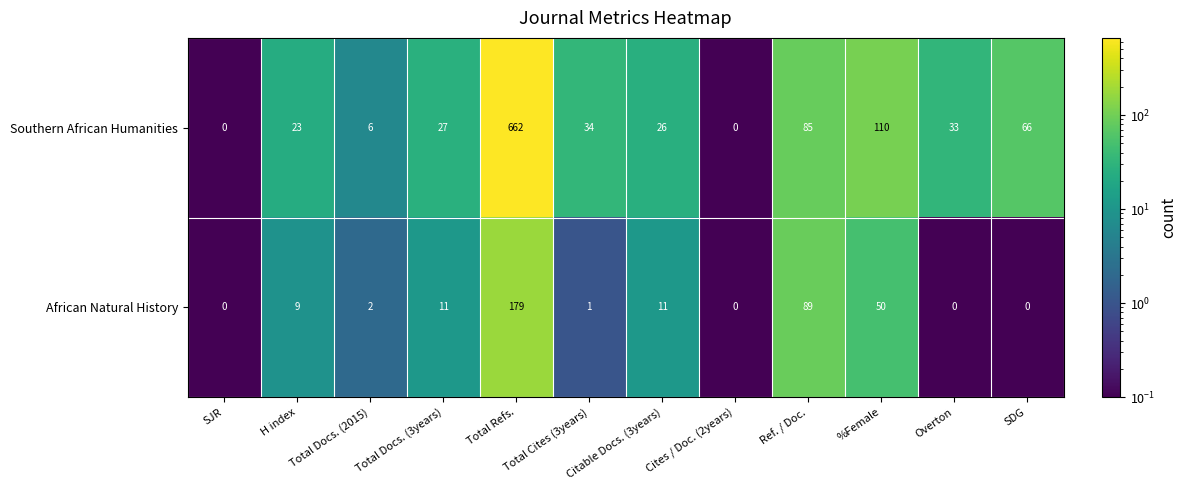

What is the average value of the Southern African Humanities series?

89